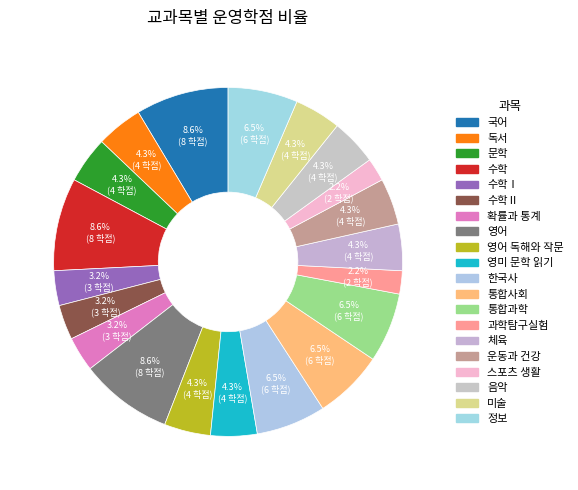

Count the number of slices in the pie.

20